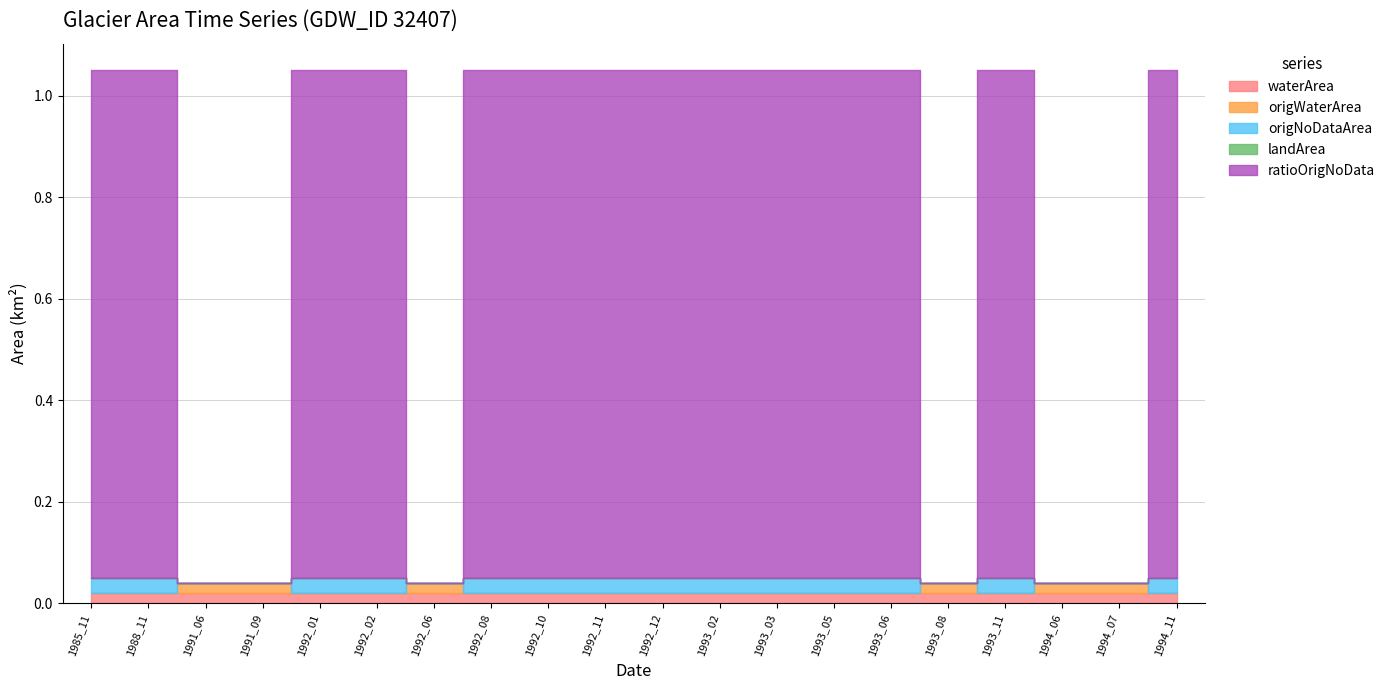

What are all the series names shown in the legend?

waterArea, origWaterArea, origNoDataArea, landArea, ratioOrigNoData